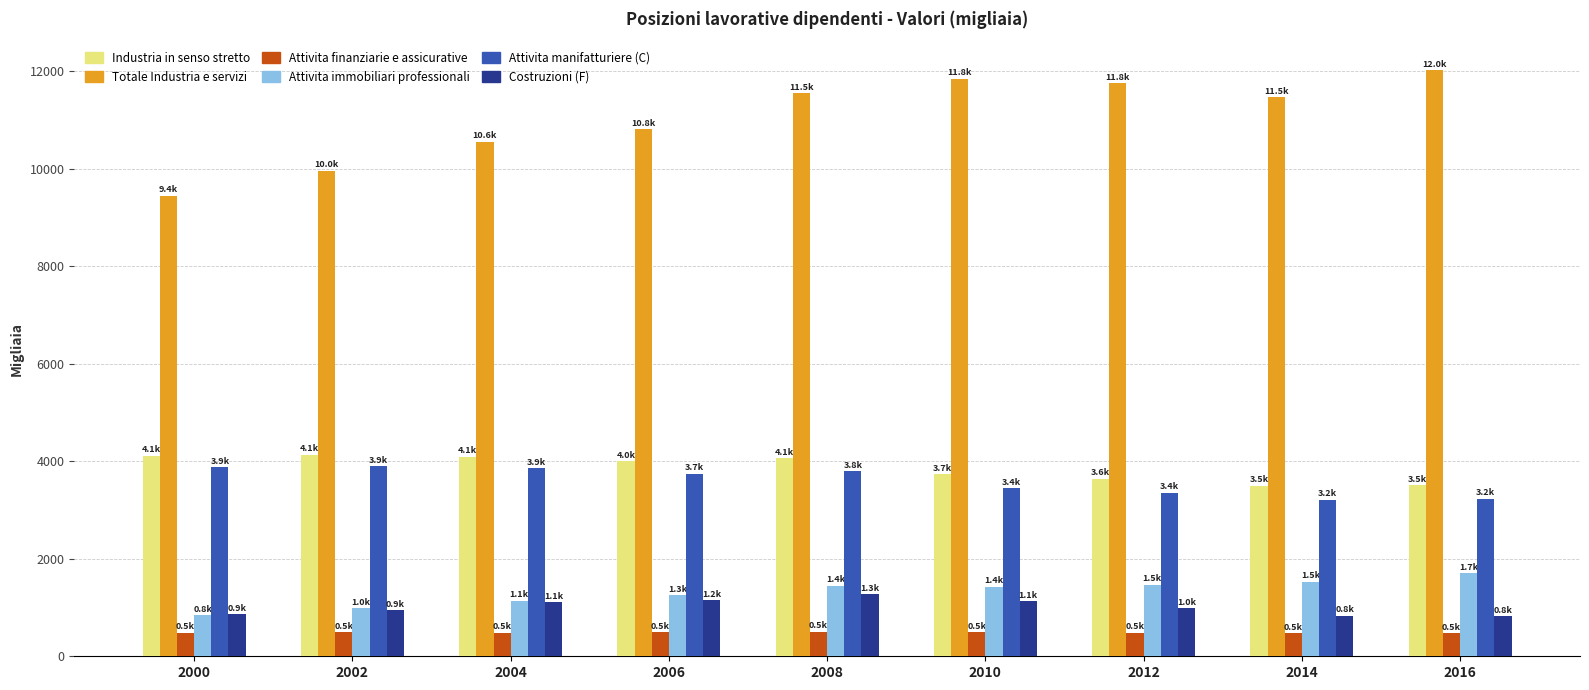

What is the difference between the highest and lowest values at 2012?

11274.2